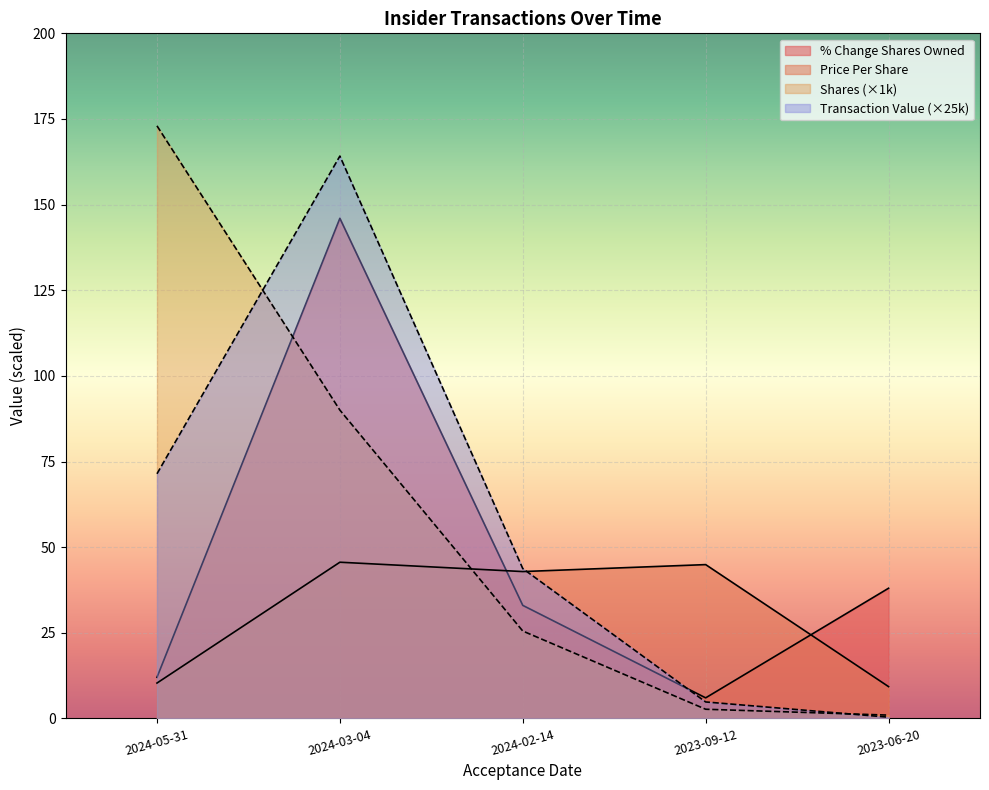

How many lines are shown in the chart?

4